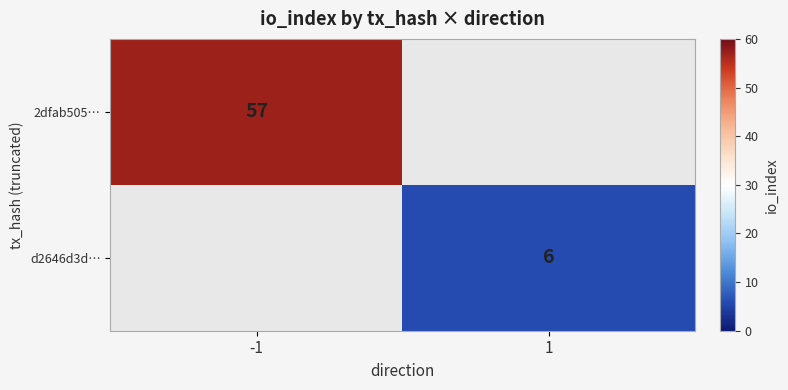

Is the value of 2dfab505… at -1 greater than the value of d2646d3d… at 1?

Yes